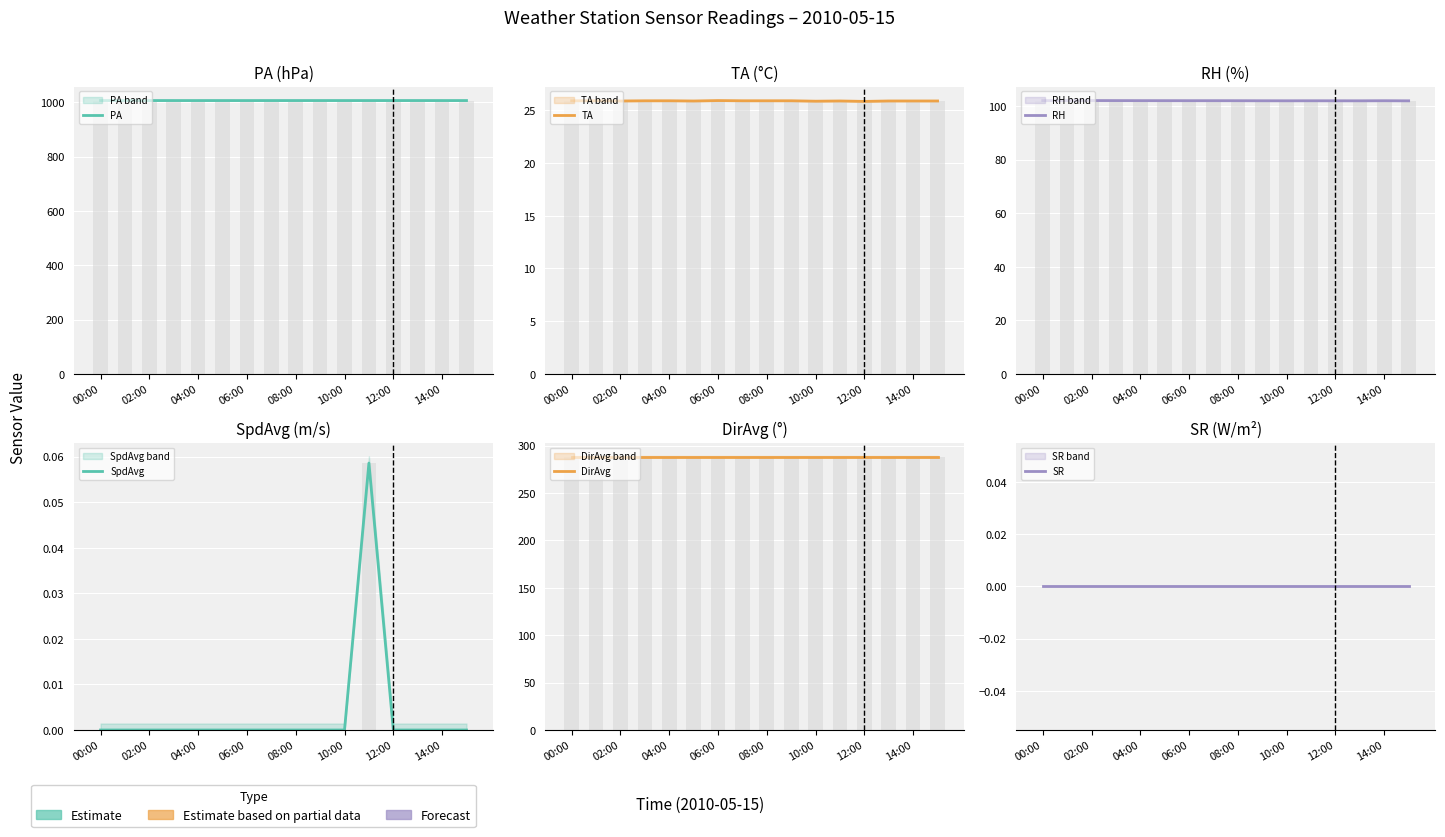

Which has a higher value, 11 or 04:00?

11